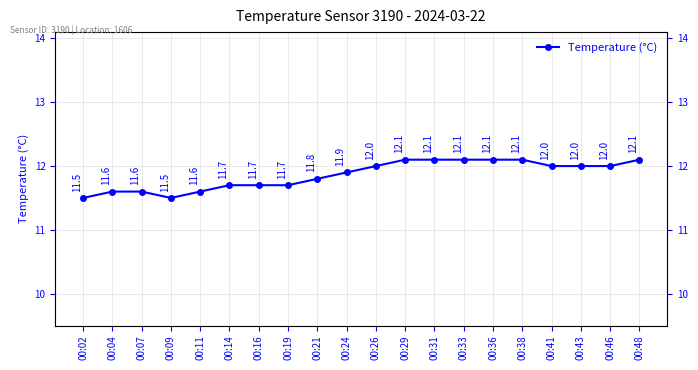

What is the change in value from 00:41 to 00:48?

+0.1